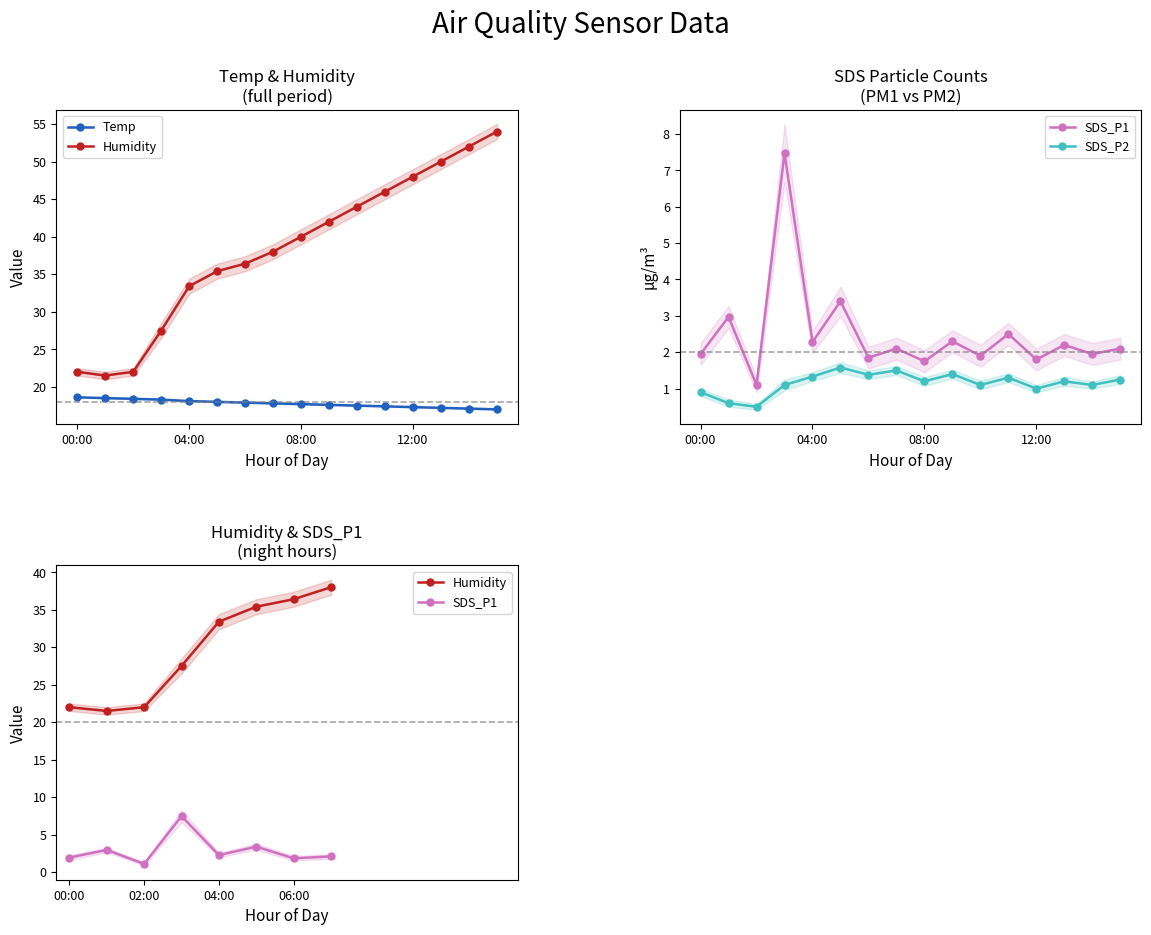

True or false: SDS_P2 and Temp cross at least once.

False